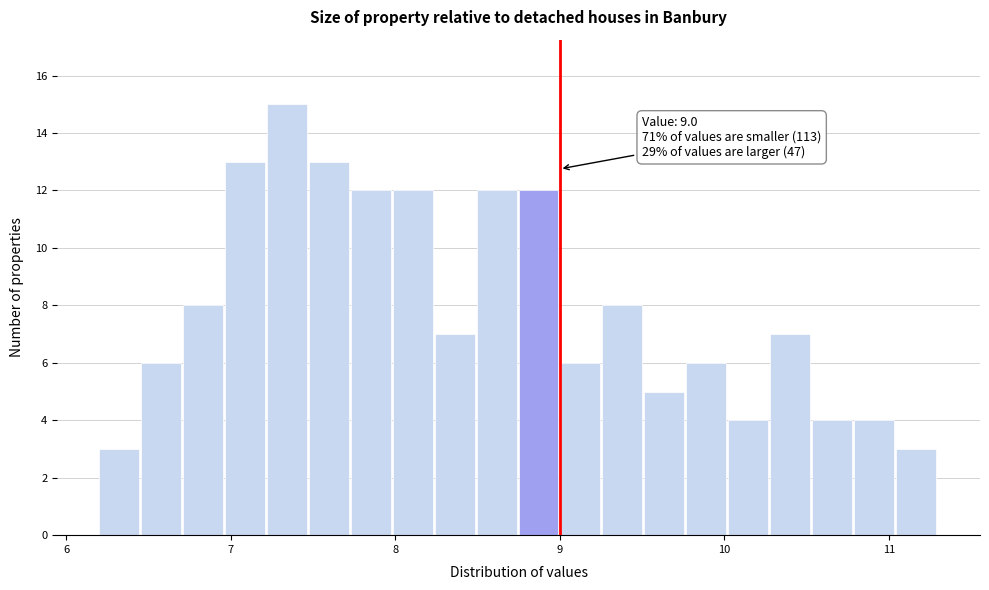

Read against the x-axis, roughly where is the centre of the tallest bar?

7.3